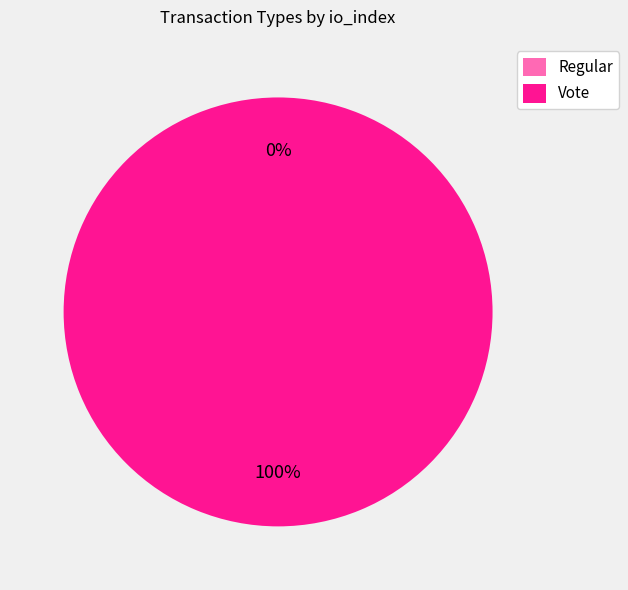

To the nearest percent, what is the combined percentage of Regular and Vote?

100%